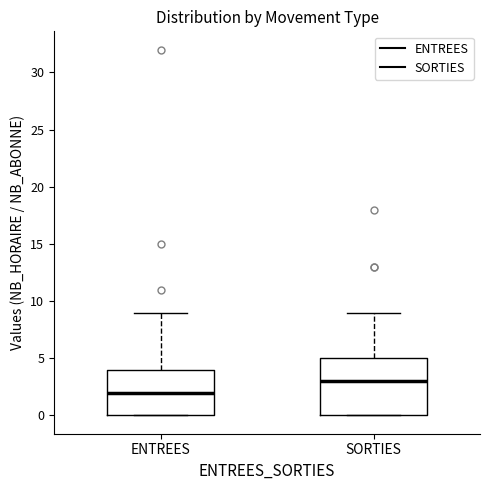

Which box's median line is the highest?

SORTIES